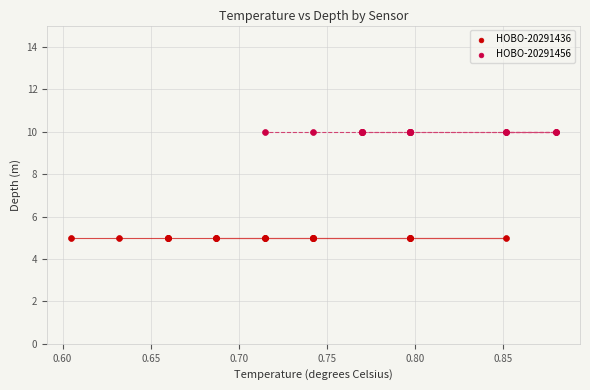

Which series contains the highest Y value?

HOBO-20291456